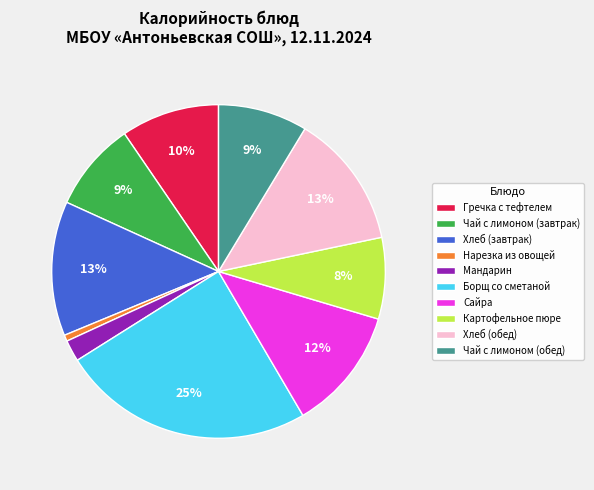

What percentage is the Чай с лимоном (завтрак) slice, to the nearest percent?

9%